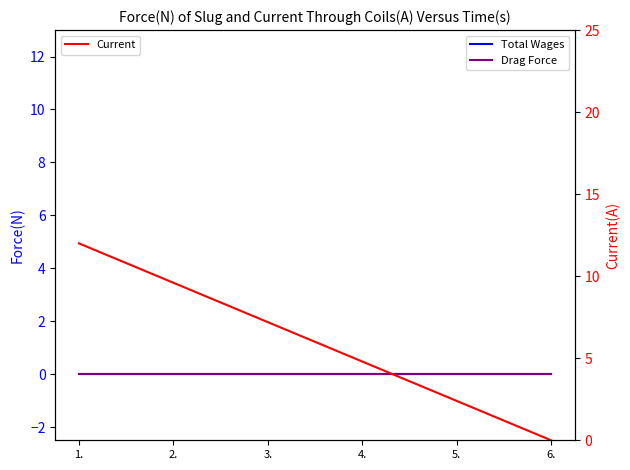

At which label is Current closest to 6?

4.